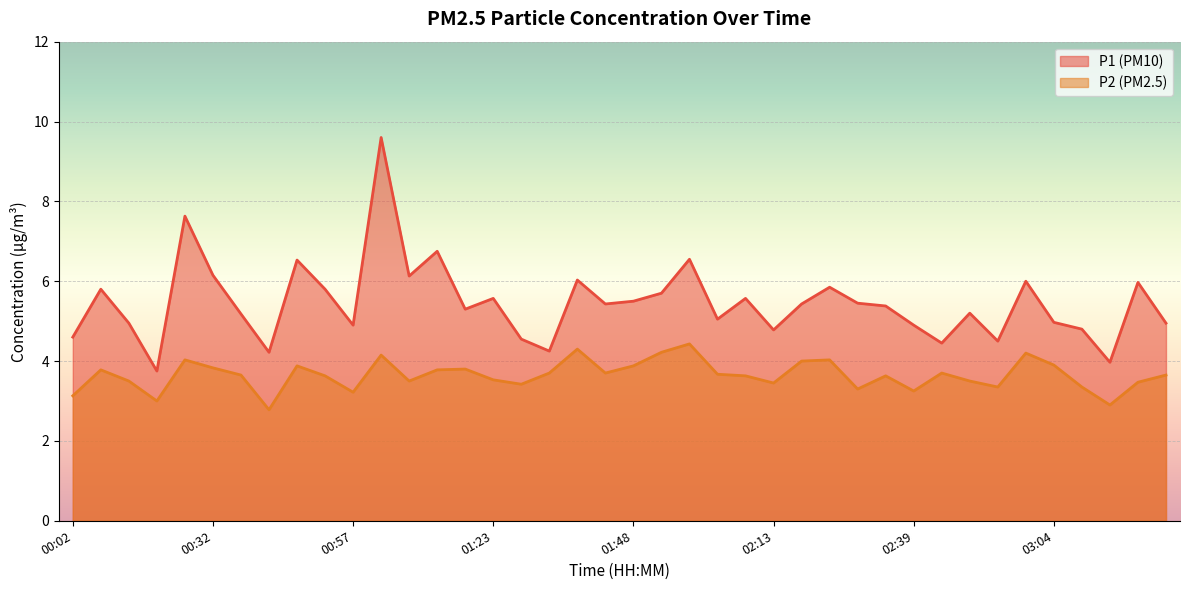

True or false: P2 has more than 1 interior local peaks.

True